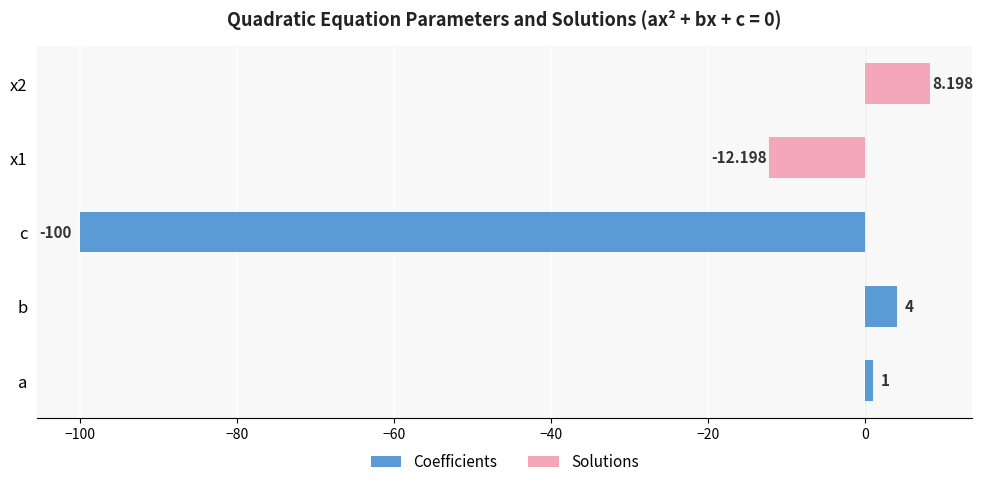

Which category has the highest value in the Coefficients series?

b